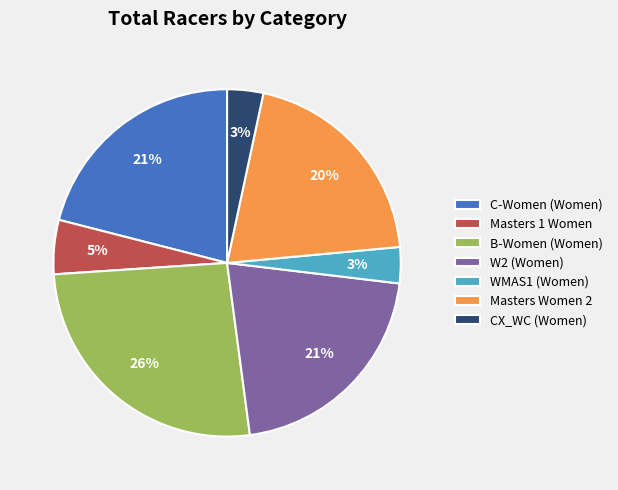

Is it true that Masters 1 Women is 5% of the pie?

True